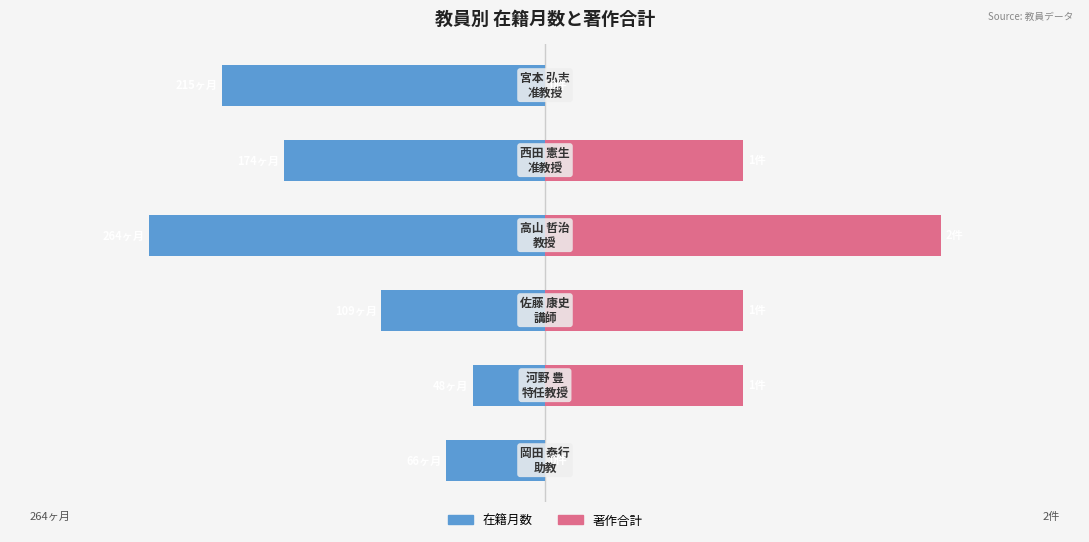

What is the difference between the maximum and minimum values in the 在籍月数 series?

216